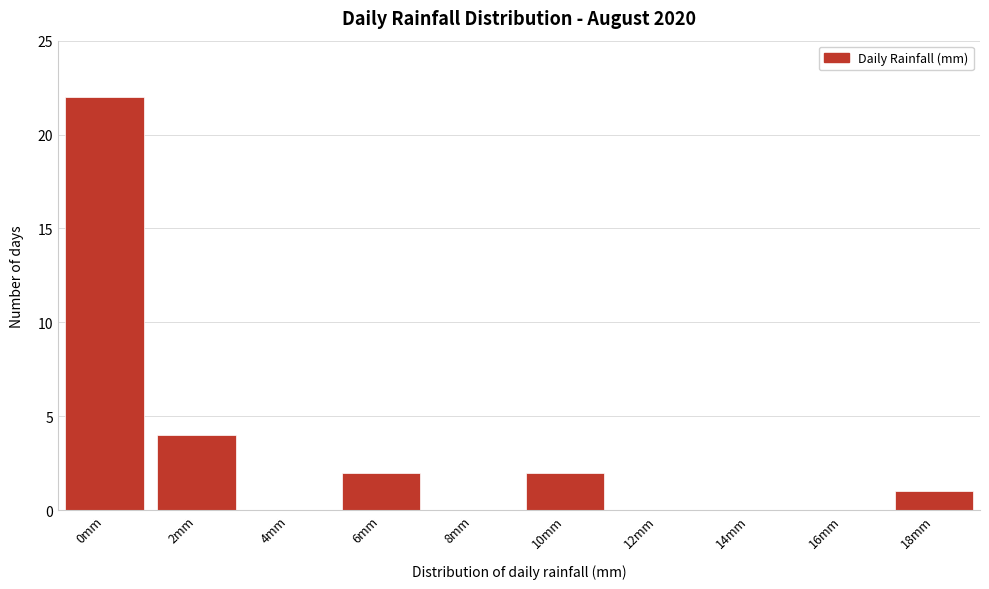

Reading left to right, what are all the values shown in this chart?

0mm=22	2mm=4	4mm=0	6mm=2	8mm=0	10mm=2	12mm=0	14mm=0	16mm=0	18mm=1